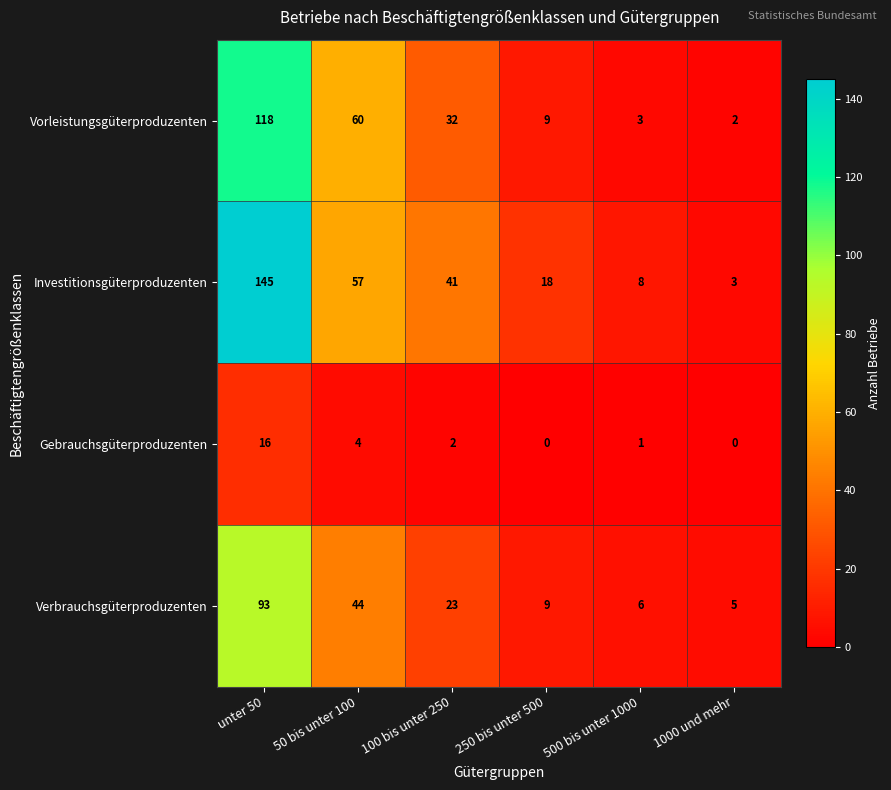

Which series has the largest total across all categories?

Investitionsgüterproduzenten